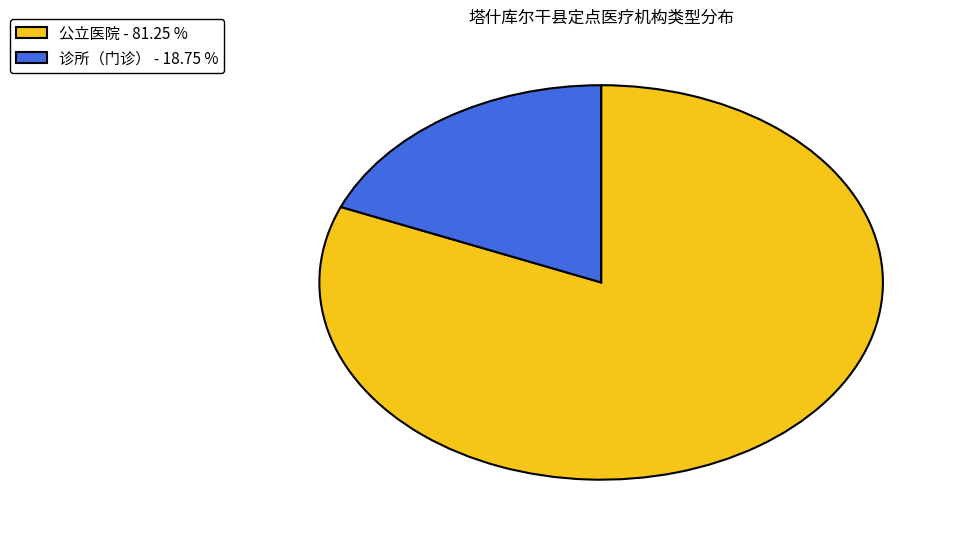

Is the sum of 公立医院 - 81.25 % and 诊所（门诊） - 18.75 % greater than half?

Yes